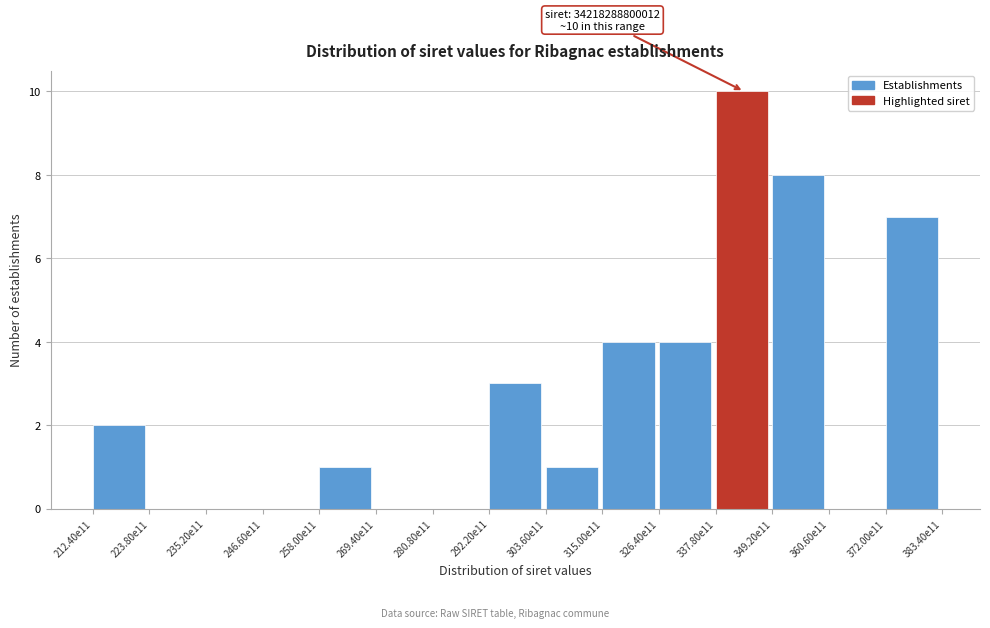

Reading left to right, transcribe all the data shown in this chart.

212.40e11=2	223.80e11=0	235.20e11=0	246.60e11=0	258.00e11=1	269.40e11=0	280.80e11=0	292.20e11=3	303.60e11=1	315.00e11=4	326.40e11=4	337.80e11=10	349.20e11=8	360.60e11=0	372.00e11=7